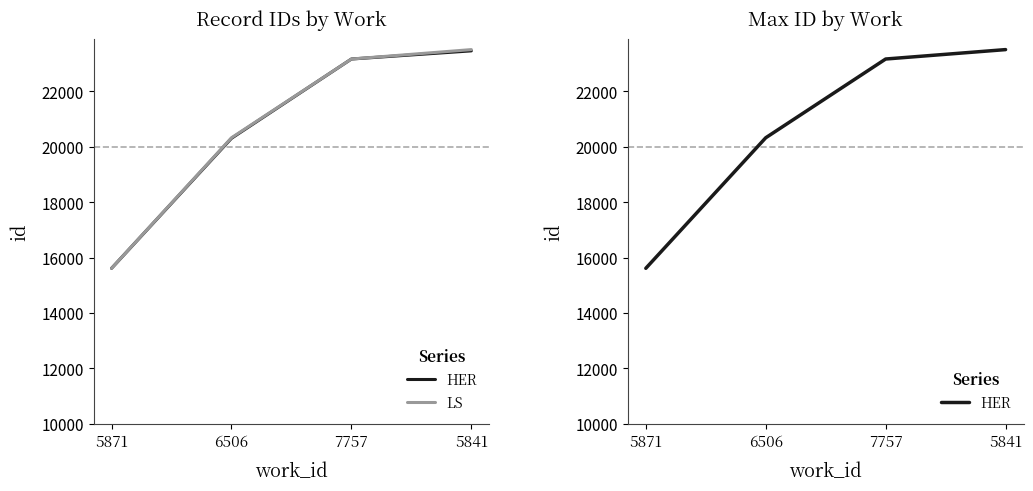

Which label corresponds to the smallest value in the chart?

5871